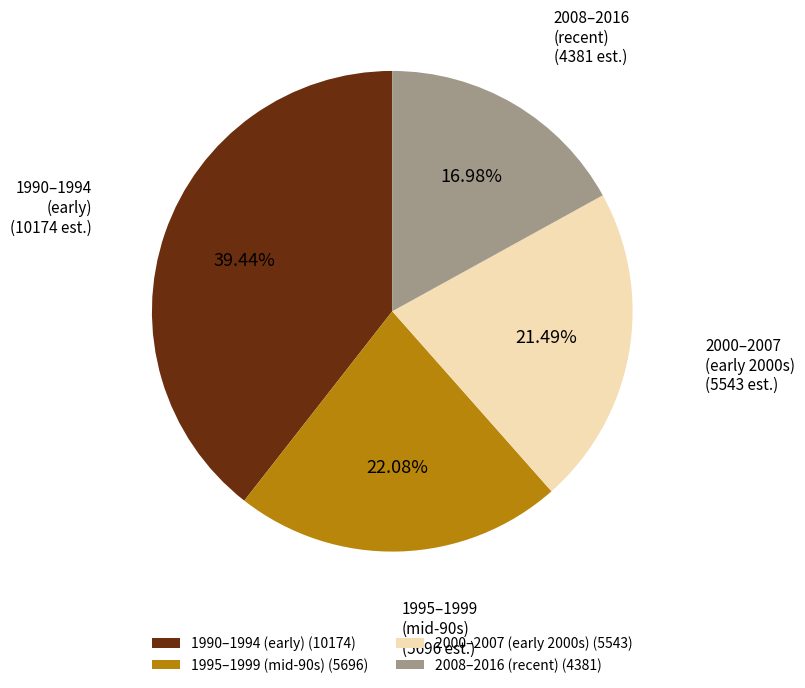

Count the number of slices in the pie.

4